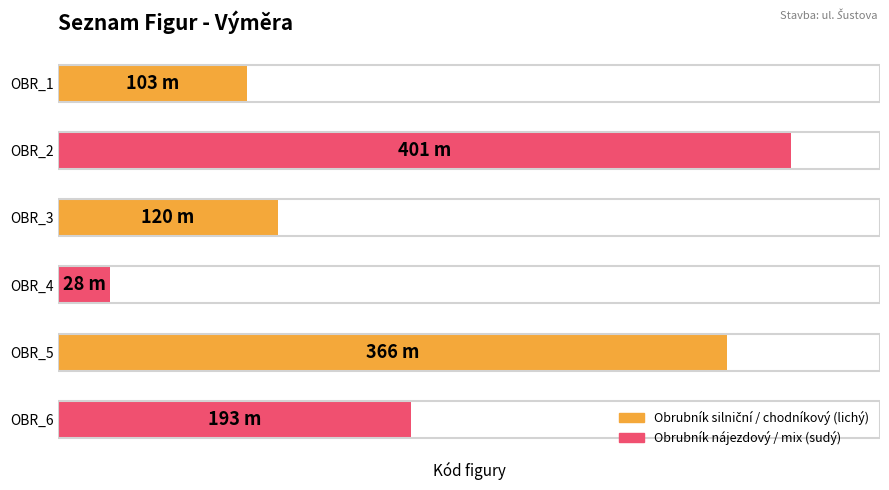

Count the number of data series in this chart.

1